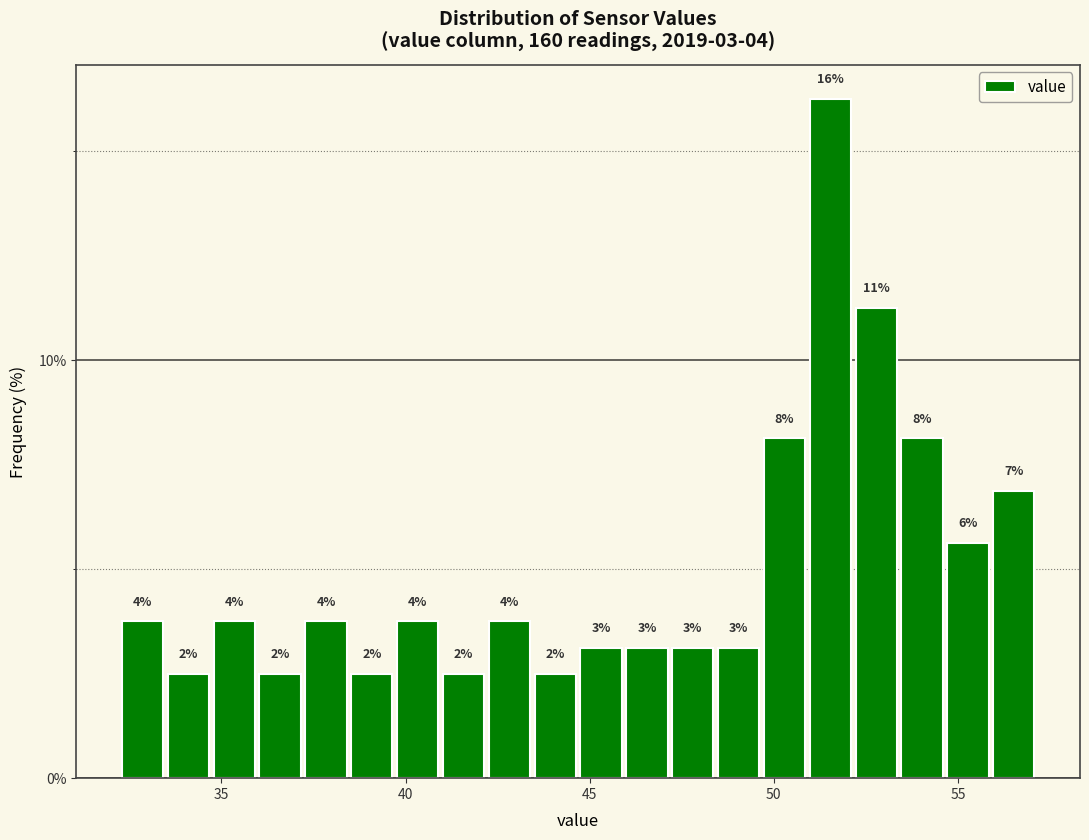

Around what value on the x-axis is the tallest bar? Give the approximate position of its centre, as read against the axis.

51.5